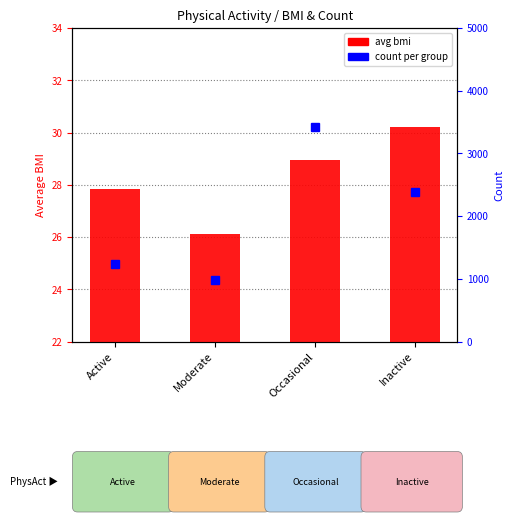

Between Active and Inactive, which is larger?

Inactive